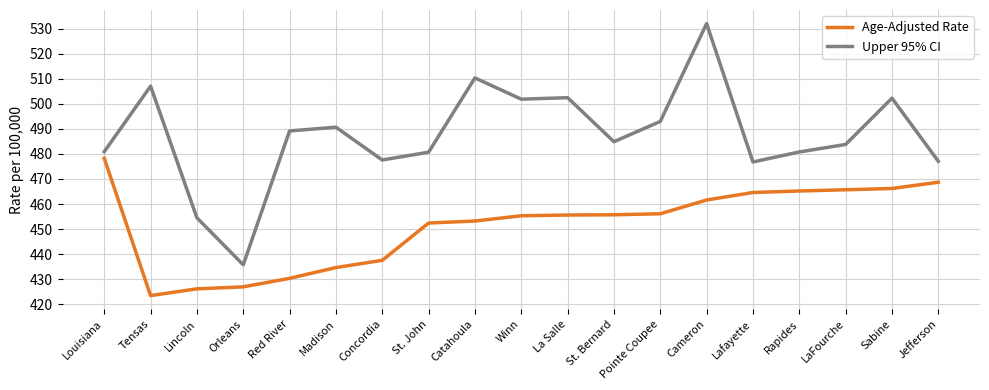

Is it true that Upper 95% CI equals 532.1 at Cameron?

True